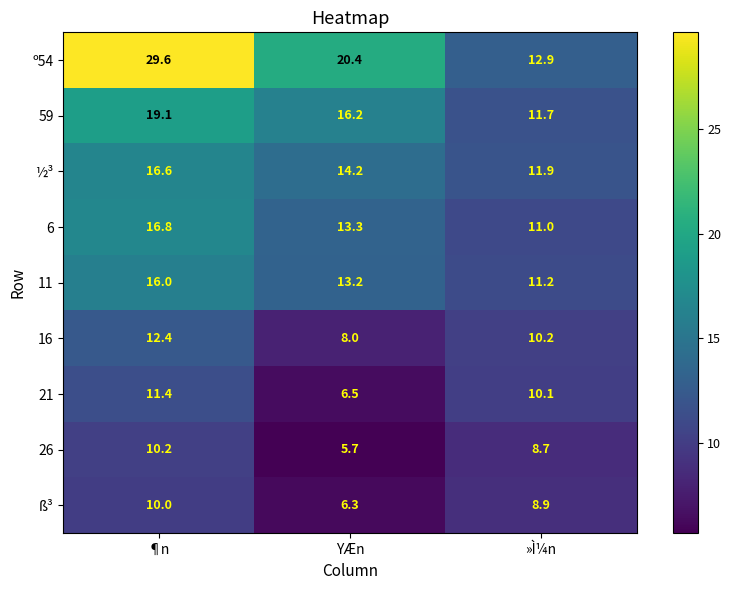

At which category is the sum across all series the highest?

¶n